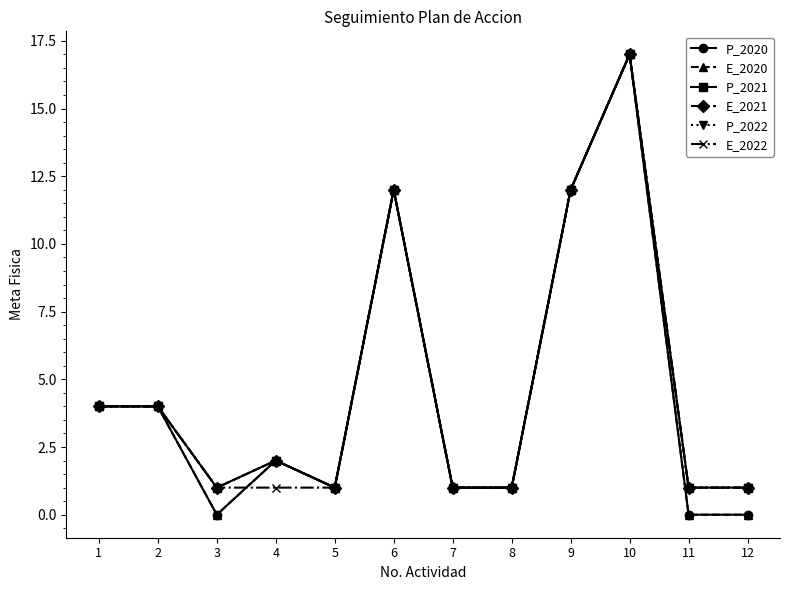

Is this an area chart (filled region under the line)?

No